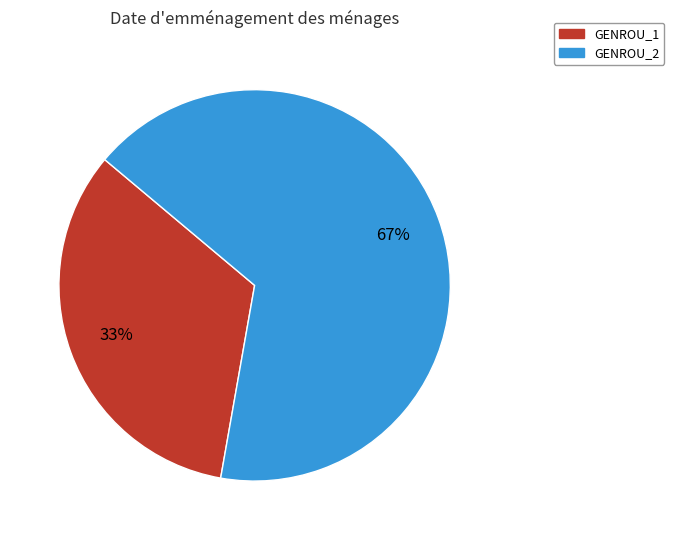

True or false: GENROU_2 accounts for 55% of the total.

False